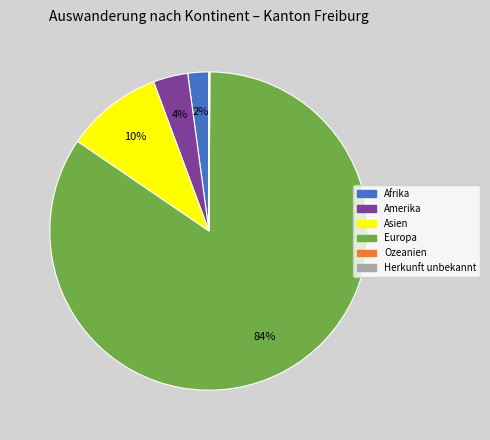

To the nearest percent, what is the difference between the largest and smallest slice percentages?

84%